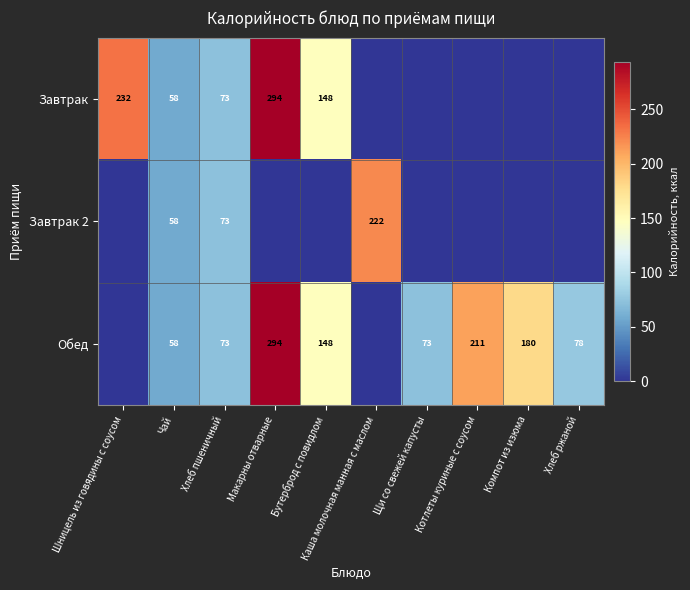

True or false: Завтрак has a value of 171 at Макарны отварные.

False